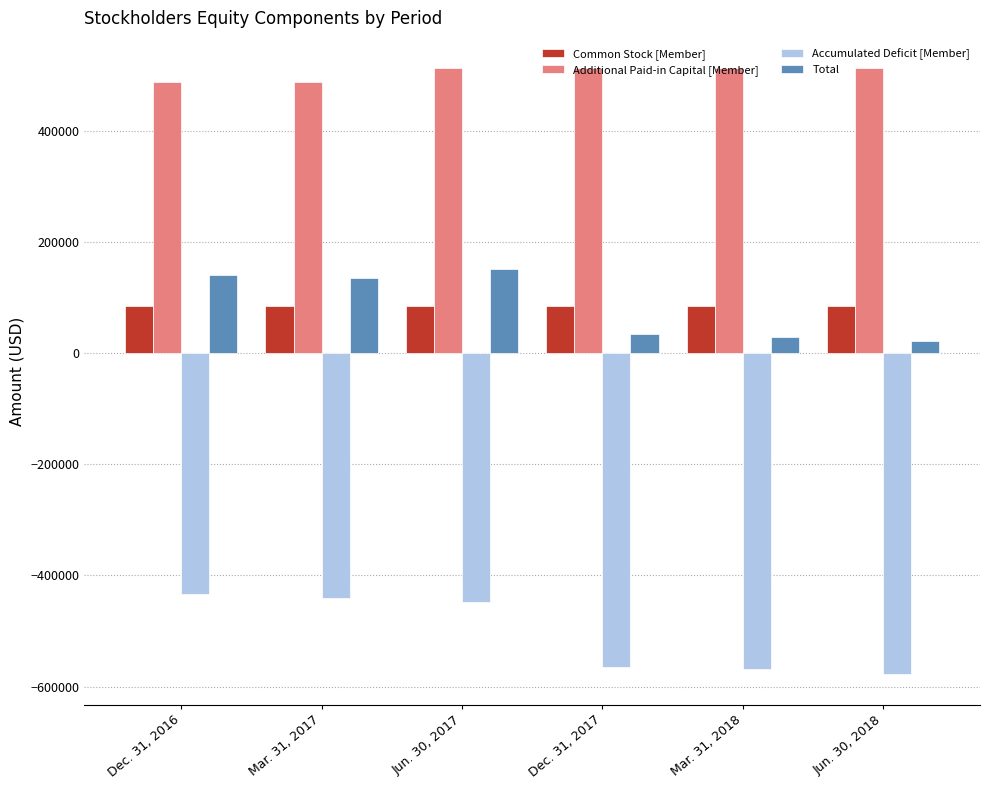

Which series has the largest range (max minus min)?

Accumulated Deficit [Member]